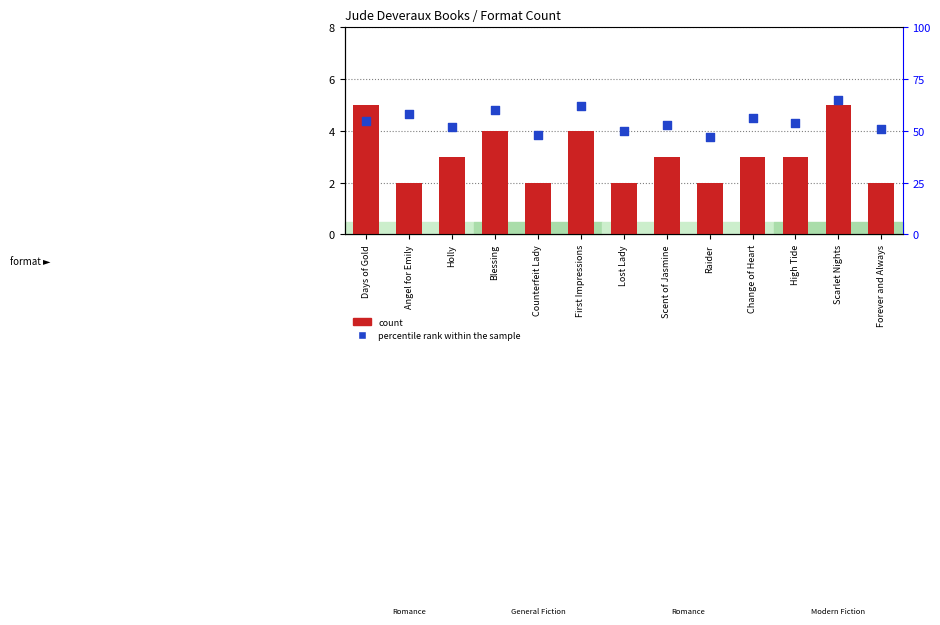

Which series has the largest Y range (max minus min)?

percentile rank within the sample